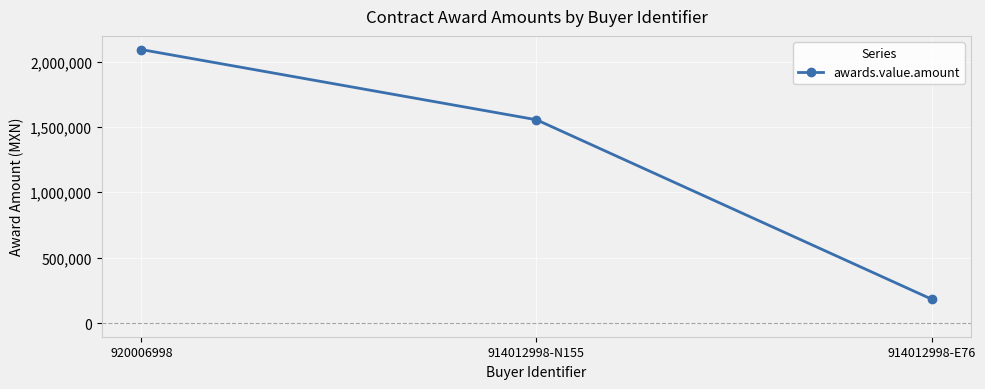

Rank the categories by value from lowest to highest.

914012998-E76, 914012998-N155, 920006998